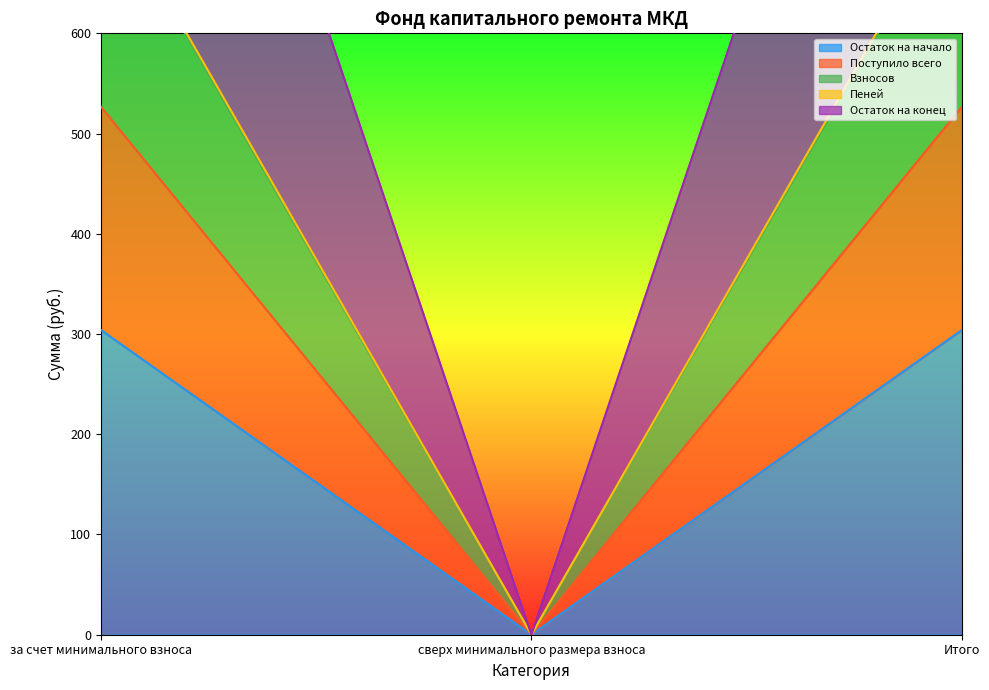

How many data points in Взносов are less than 745?

1